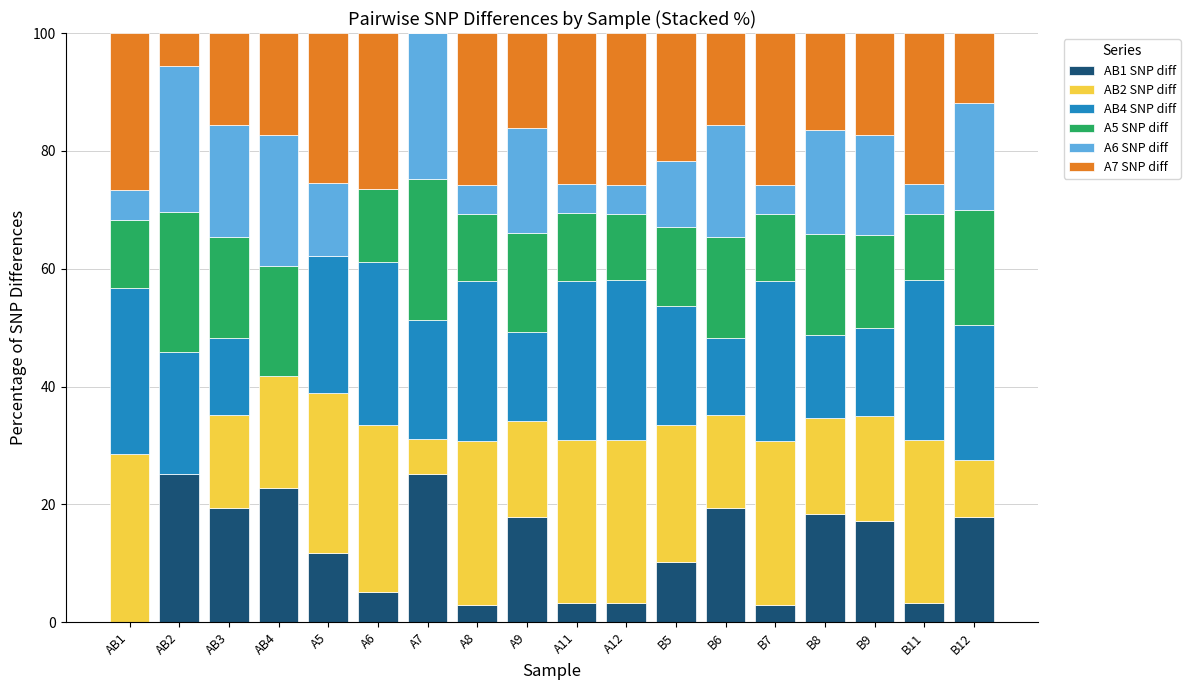

What is the total value across all series at B8?

100.0